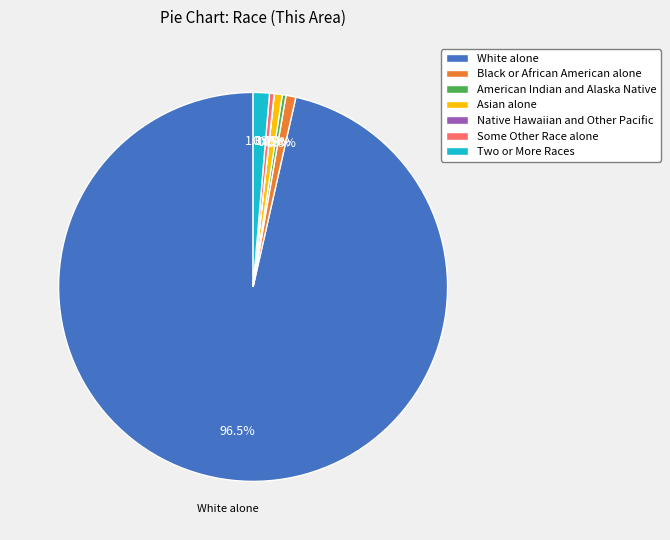

What is the ratio of the value at Two or More Races to the value at Asian alone?

2.1